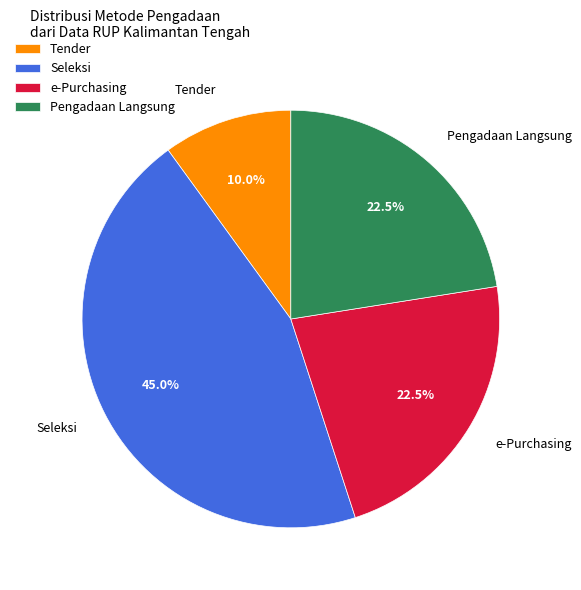

Does Tender account for over 50% of the chart?

No